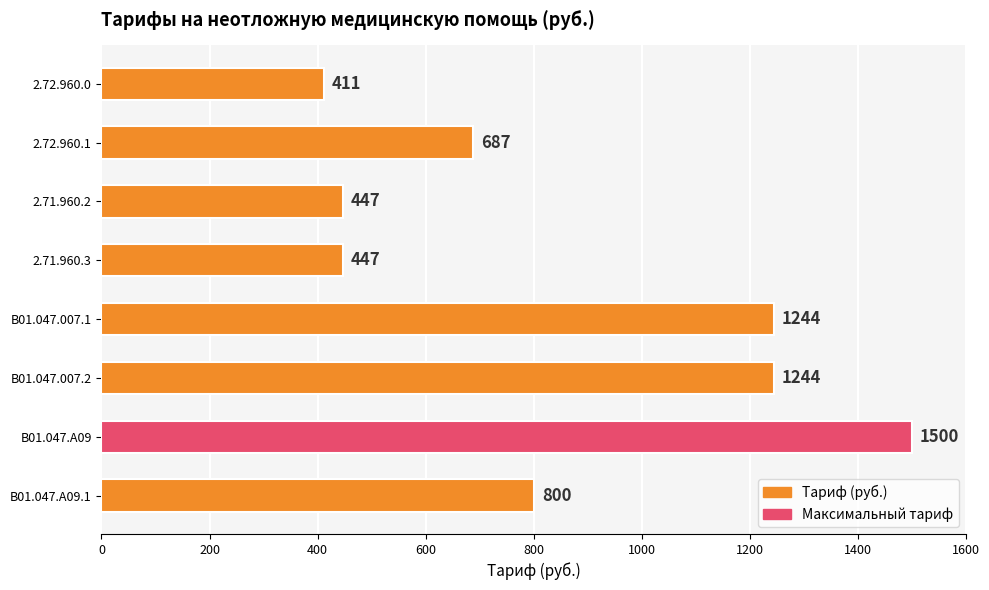

Which category has the highest value across all series?

B01.047.A09